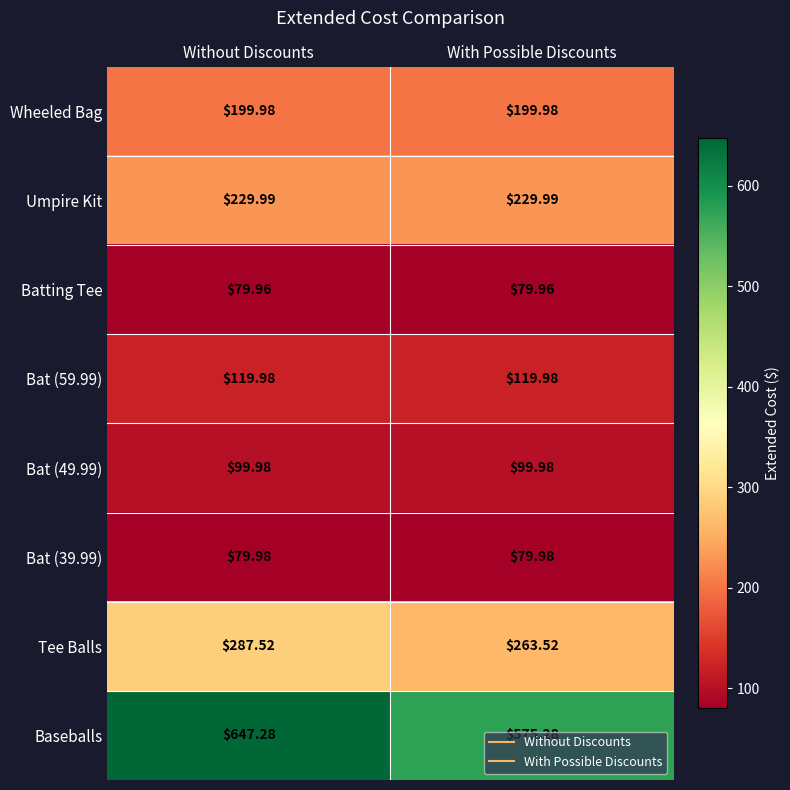

List the series in order of their peak value, highest first.

Baseballs, Tee Balls, Umpire Kit, Wheeled Bag, Bat (59.99), Bat (49.99), Bat (39.99), Batting Tee